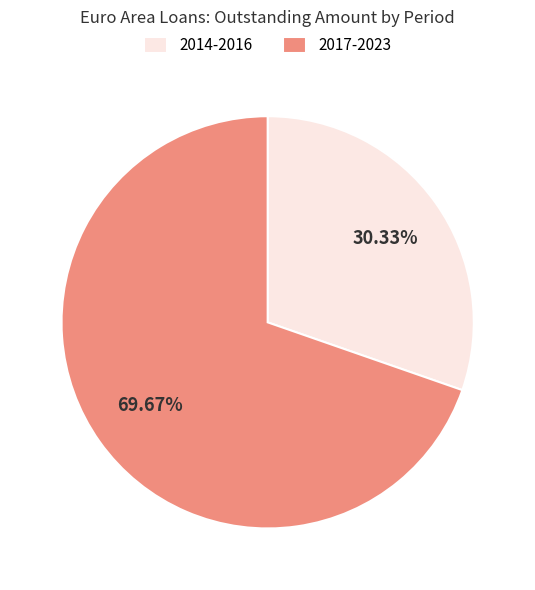

Which category accounts for the majority?

2017-2023